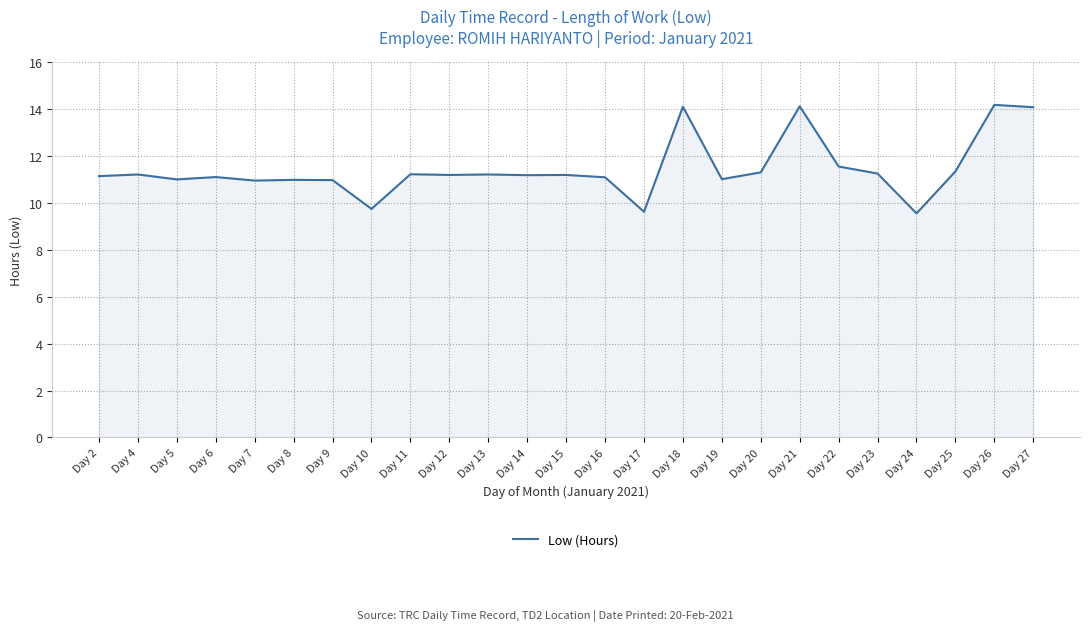

What is the average value?

11.5